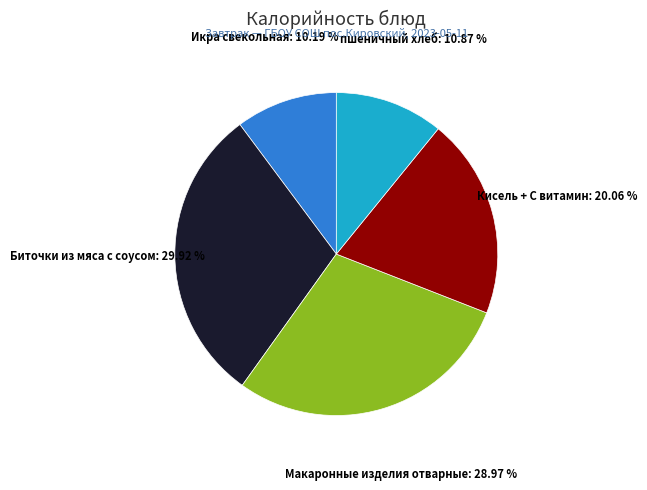

To the nearest percent, what is the difference between the largest and smallest slice percentages?

20%